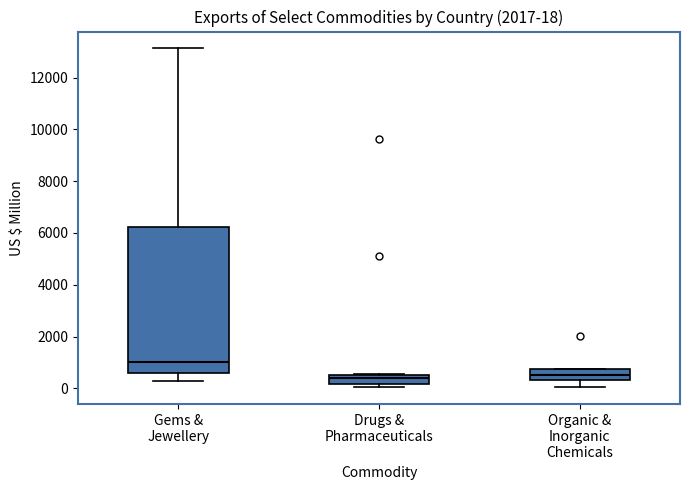

Which box's median line is the highest?

Gems & Jewellery